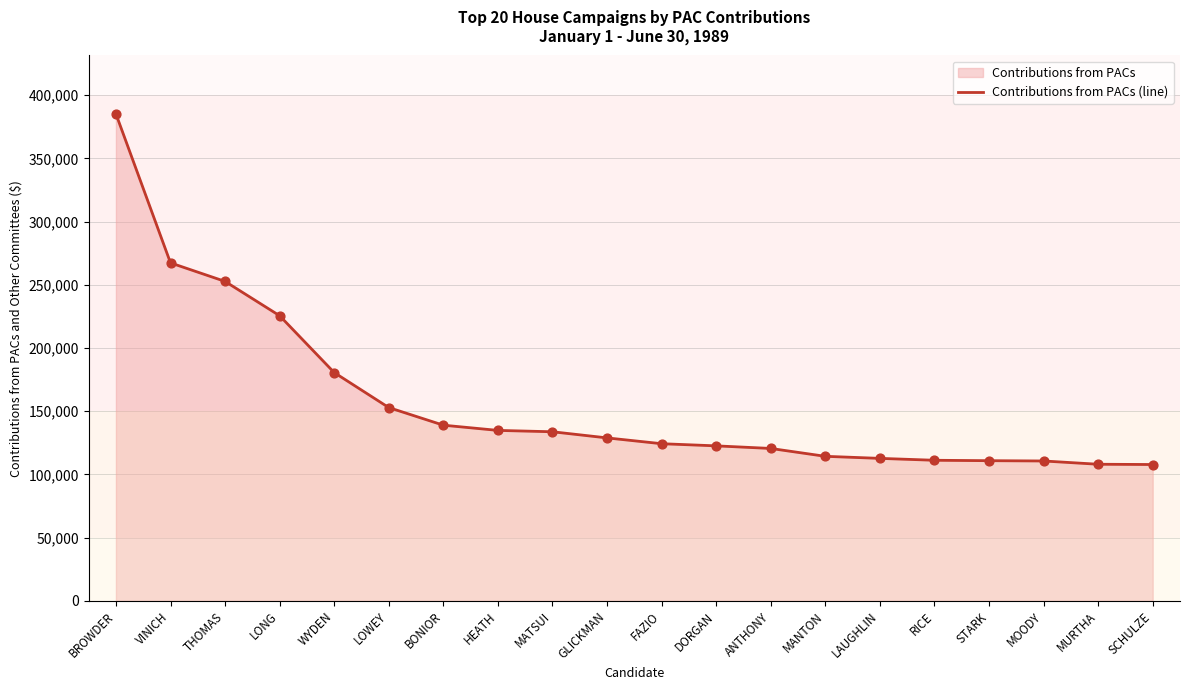

Which has a higher value, BROWDER or MATSUI?

BROWDER